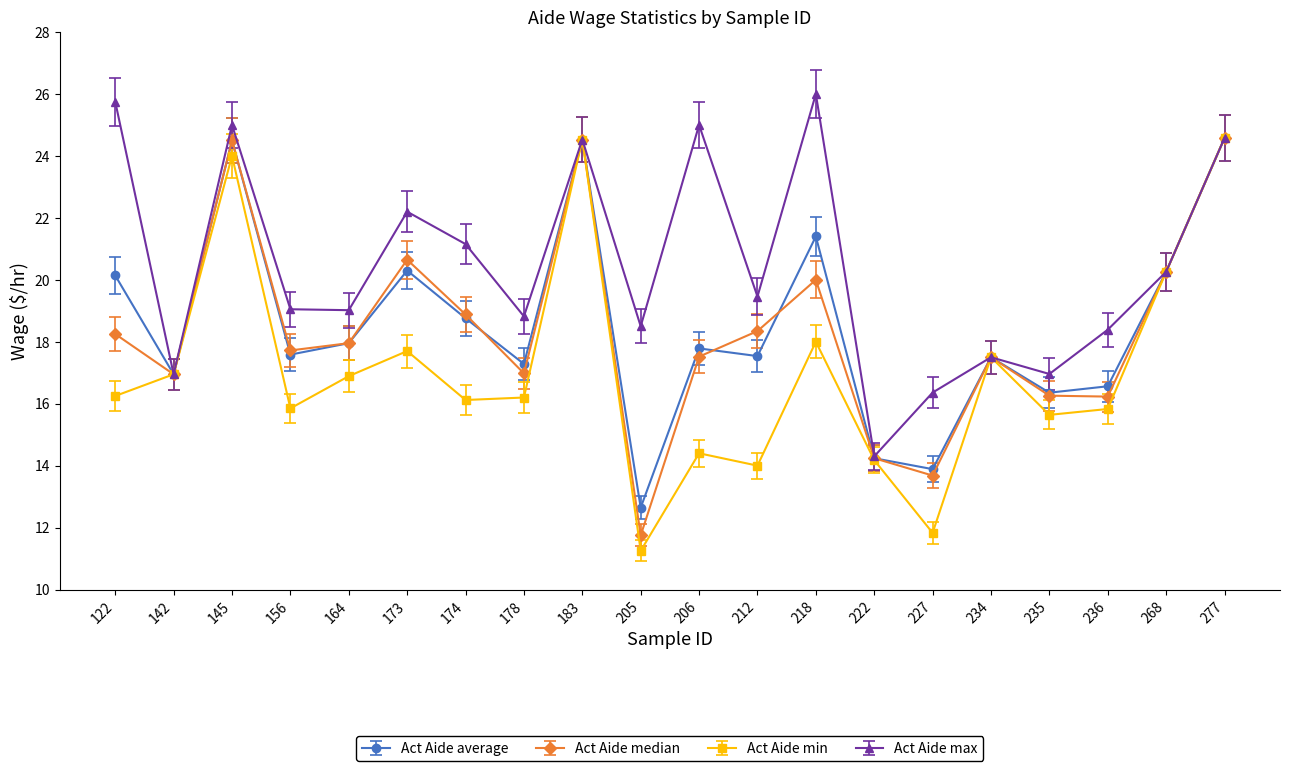

Between 174 and 236, which series saw the biggest shift?

Act Aide max